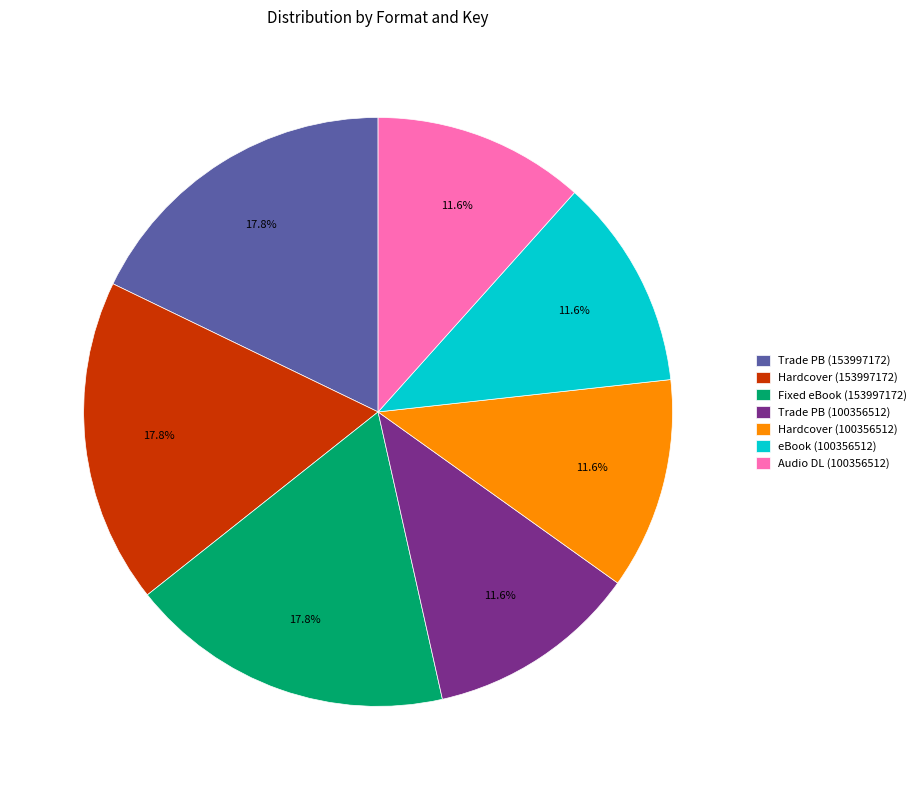

To the nearest percent, what percentage of the pie is Hardcover (153997172)?

18%